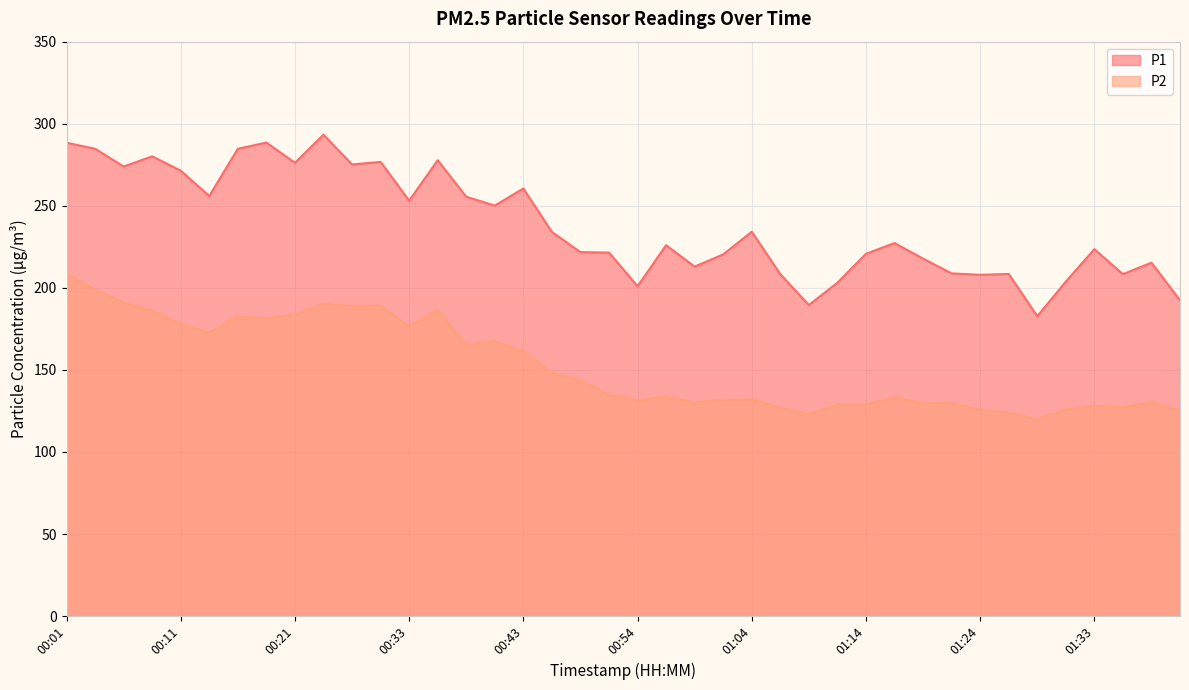

At how many categories does at least one series exceed 154?

40